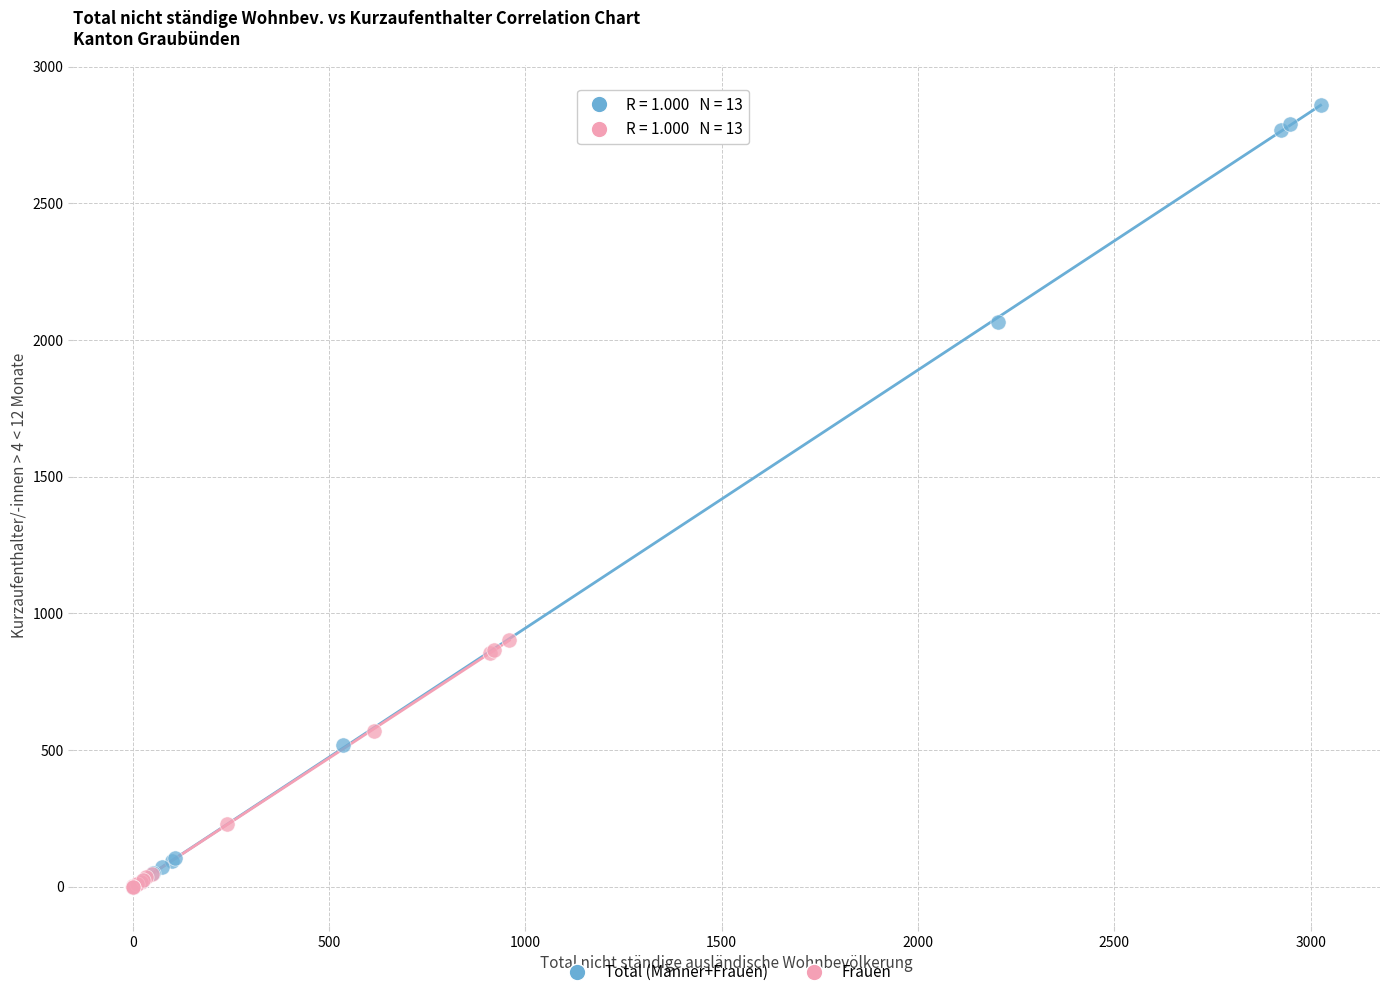

Which series has the widest spread of Y values?

Total (Männer+Frauen)